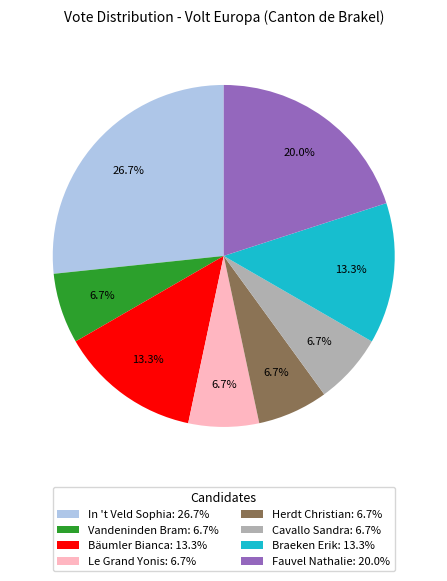

What is the ratio of the value at Cavallo Sandra: 6.7% to the value at Le Grand Yonis: 6.7%?

1.0